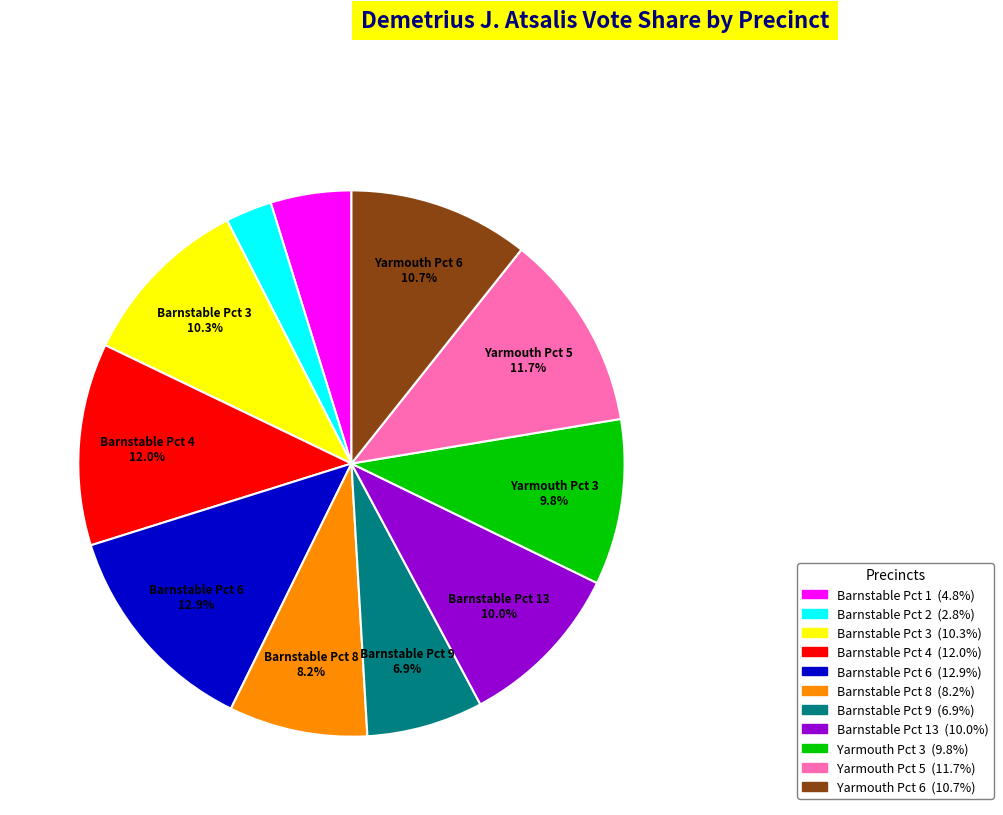

Does any single category account for the majority?

No